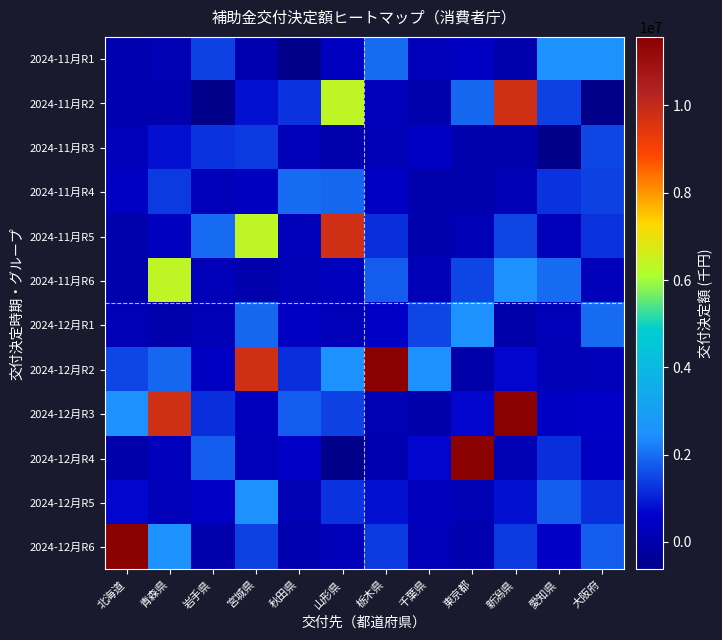

Reading left to right, list all the values displayed in this chart.

2024-11月R1: 北海道=37000	青森県=178000	岩手県=1466000	宮城県=37000	秋田県=-631000	山形県=370000	栃木県=1978000	千葉県=264000	東京都=431000	新潟県=7000	愛知県=2473000	大阪府=2492000
2024-11月R2: 北海道=58000	青森県=80000	岩手県=-631000	宮城県=828000	秋田県=1270000	山形県=6335000	栃木県=250000	千葉県=1000	東京都=1941000	新潟県=9771000	愛知県=1466000	大阪府=-631000
2024-11月R3: 北海道=264000	青森県=828000	岩手県=1270000	宮城県=1366000	秋田県=256000	山形県=1000	栃木県=181000	千葉県=431000	東京都=7000	新潟県=21000	愛知県=-631000	大阪府=1500000
2024-11月R4: 北海道=431000	青森県=1366000	岩手県=256000	宮城県=370000	秋田県=1978000	山形県=1941000	栃木県=423000	千葉県=7000	東京都=21000	新潟県=220000	愛知県=1270000	大阪府=1466000
2024-11月R5: 北海道=7000	青森県=370000	岩手県=1978000	宮城県=6335000	秋田県=250000	山形県=9771000	栃木県=1198000	千葉県=21000	東京都=220000	新潟県=1500000	愛知県=256000	大阪府=1270000
2024-11月R6: 北海道=21000	青森県=6335000	岩手県=250000	宮城県=1000	秋田県=181000	山形県=282000	栃木県=1771000	千葉県=220000	東京都=1500000	新潟県=2492000	愛知県=1978000	大阪府=256000
2024-12月R1: 北海道=220000	青森県=1000	岩手県=181000	宮城県=1941000	秋田県=423000	山形県=228000	栃木県=506000	千葉県=1500000	東京都=2492000	新潟県=-25000	愛知県=250000	大阪府=1978000
2024-12月R2: 北海道=1500000	青森県=1941000	岩手県=423000	宮城県=9771000	秋田県=1198000	山形県=2473000	栃木県=11571000	千葉県=2492000	東京都=-25000	新潟県=677000	愛知県=181000	大阪府=250000
2024-12月R3: 北海道=2492000	青森県=9771000	岩手県=1198000	宮城県=282000	秋田県=1771000	山形県=1466000	栃木県=178000	千葉県=-25000	東京都=677000	新潟県=11571000	愛知県=423000	大阪府=506000
2024-12月R4: 北海道=-25000	青森県=282000	岩手県=1771000	宮城県=228000	秋田県=506000	山形県=-631000	栃木県=80000	千葉県=677000	東京都=11571000	新潟県=178000	愛知県=1198000	大阪府=423000
2024-12月R5: 北海道=677000	青森県=228000	岩手県=506000	宮城県=2473000	秋田県=178000	山形県=1270000	栃木県=828000	千葉県=282000	東京都=178000	新潟県=828000	愛知県=1771000	大阪府=1198000
2024-12月R6: 北海道=11571000	青森県=2473000	岩手県=0	宮城県=1466000	秋田県=80000	山形県=256000	栃木県=1366000	千葉県=228000	東京都=80000	新潟県=1366000	愛知県=506000	大阪府=1771000